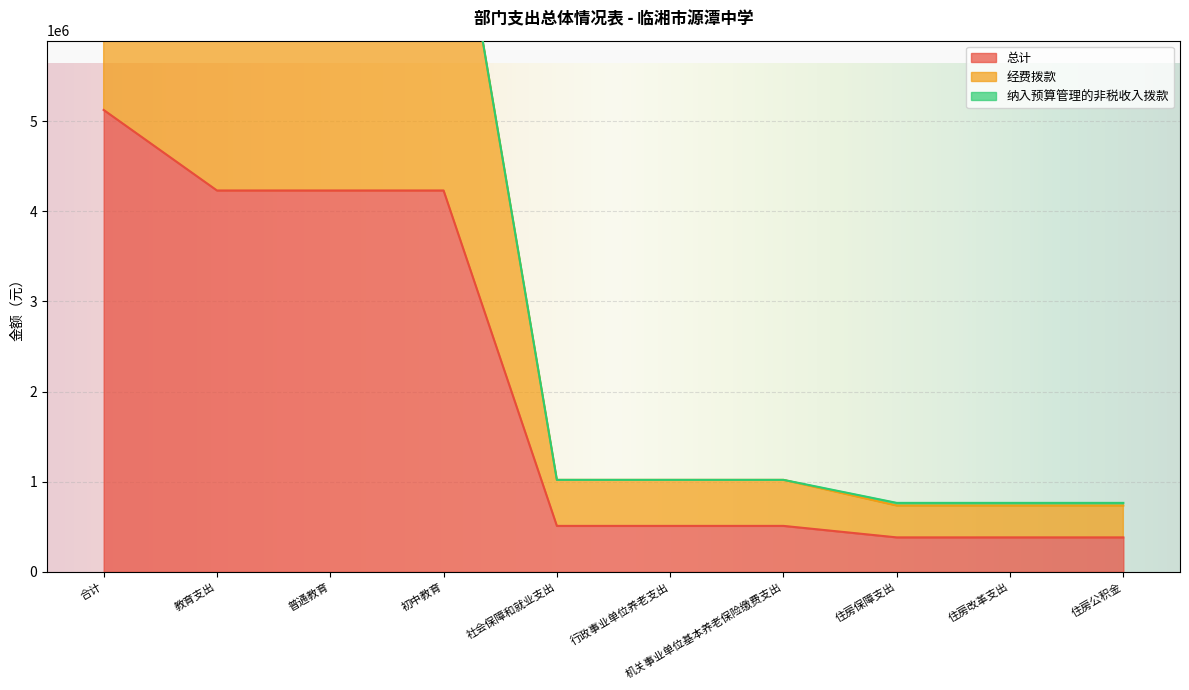

The 经费拨款 series shows 1651922.1 at 社会保障和就业支出. True or false?

False